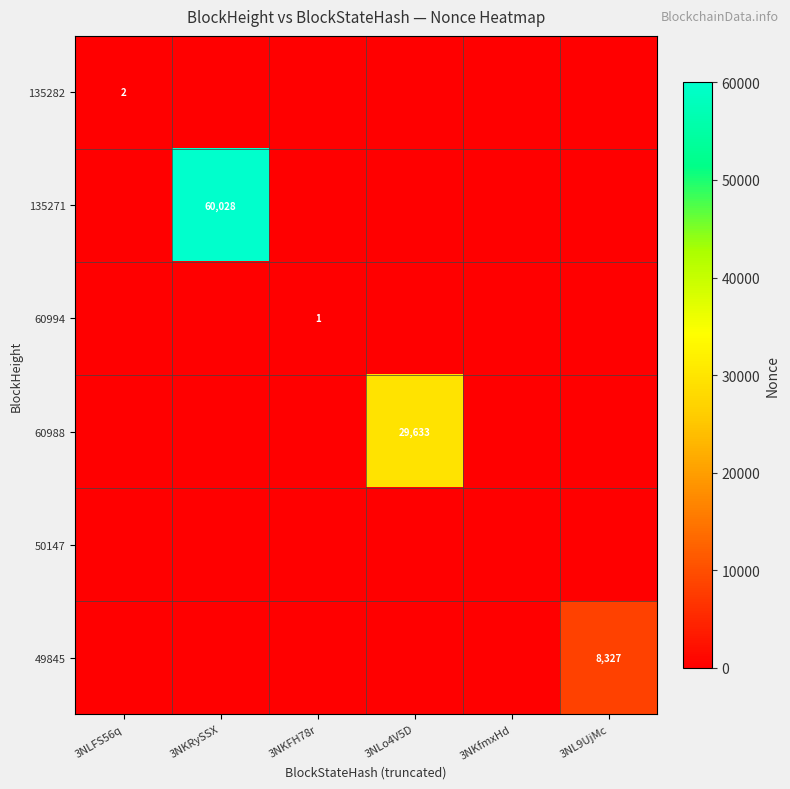

The value of 60994 at 3NKFH78r is 1. True or false?

True